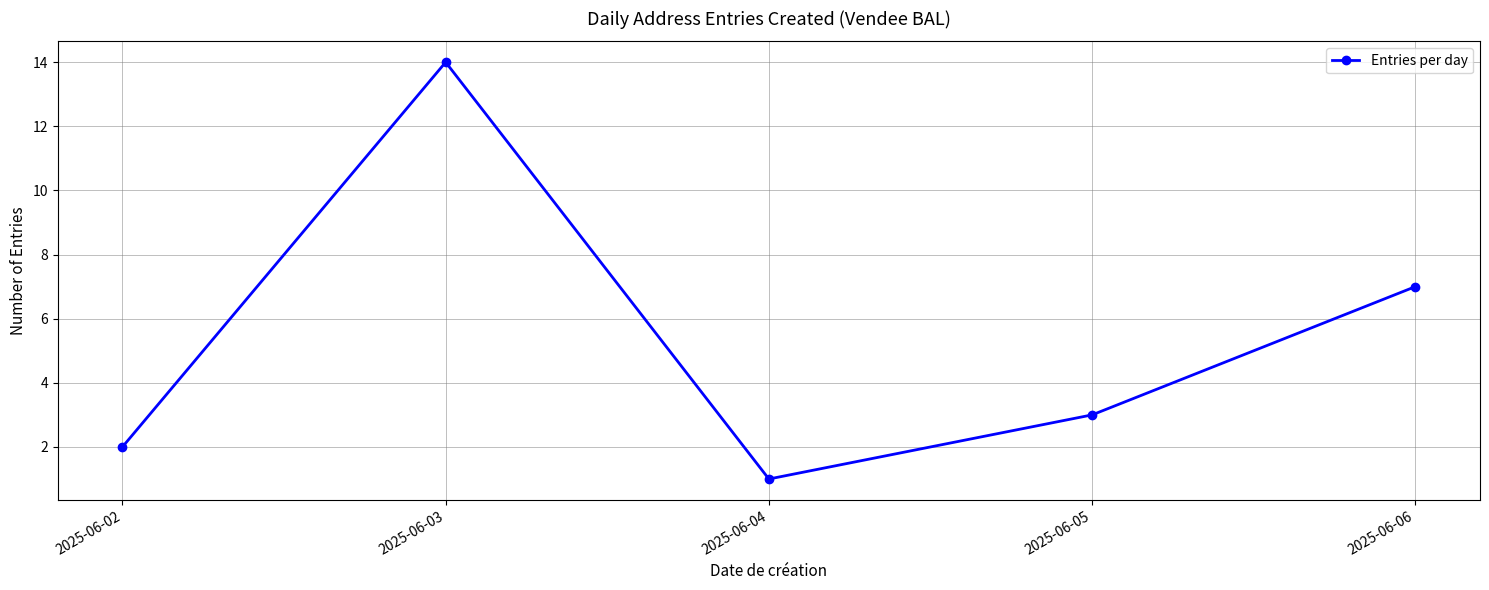

Where is the first local minimum?

2025-06-04